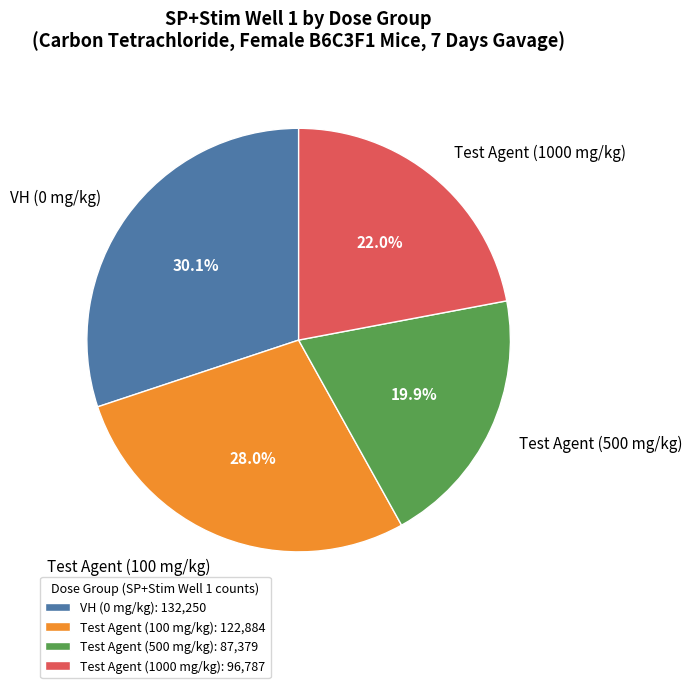

True or false: Test Agent (100 mg/kg) accounts for 35% of the total.

False